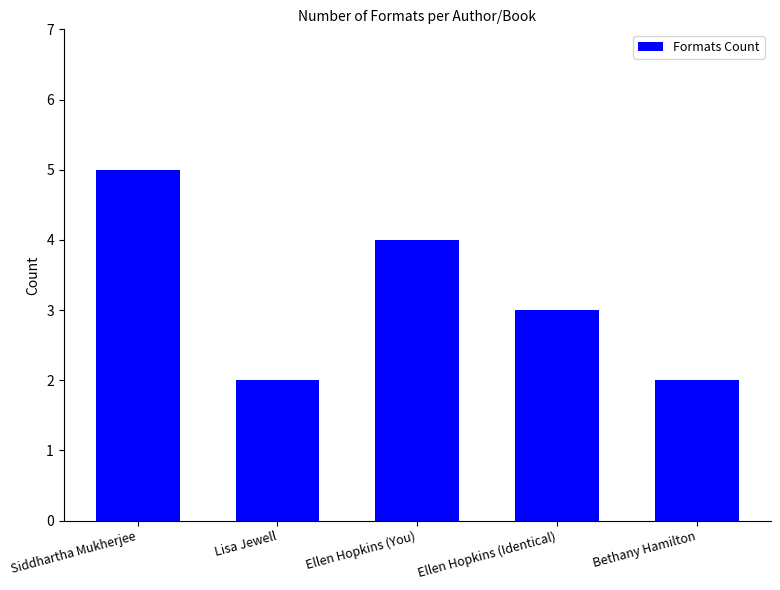

Which has a higher value, Lisa Jewell or Ellen Hopkins (Identical)?

Ellen Hopkins (Identical)